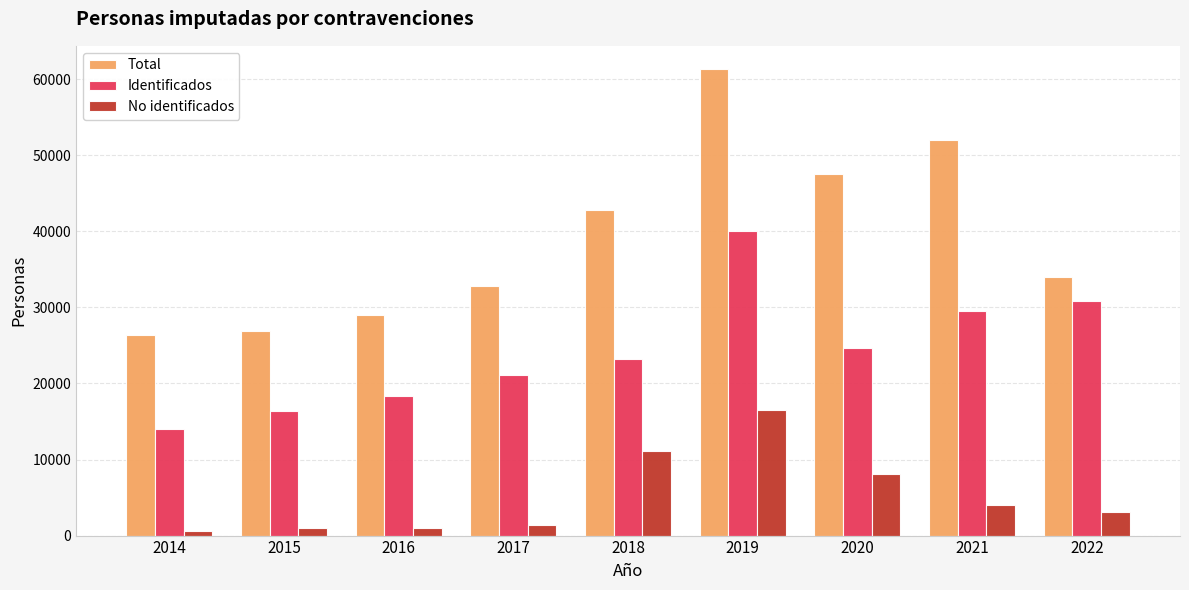

Which series changed the most between 2017 and 2020?

Total